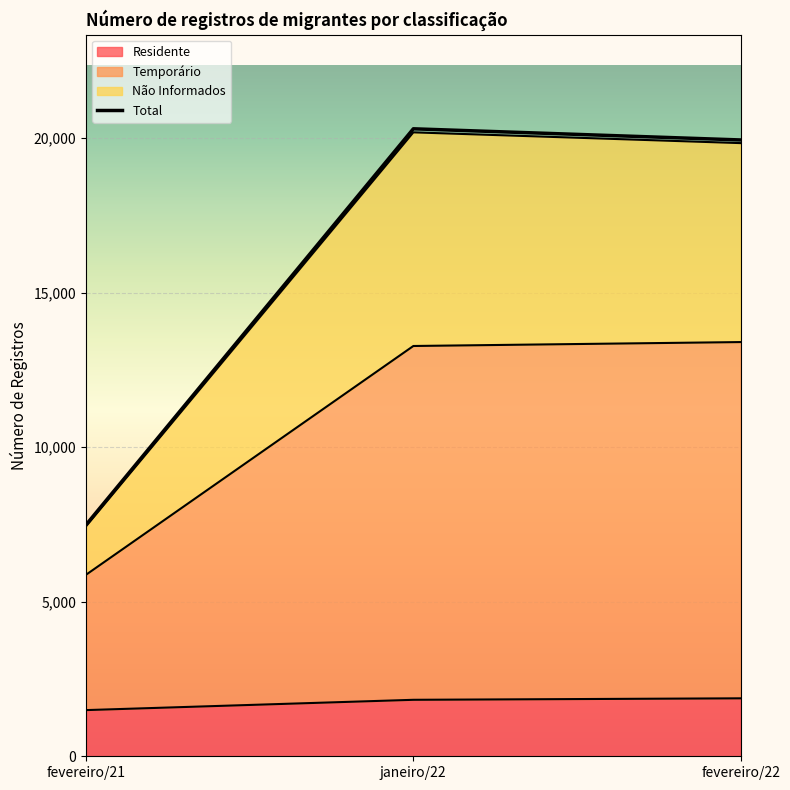

What is the highest value of the Residente series?

1875